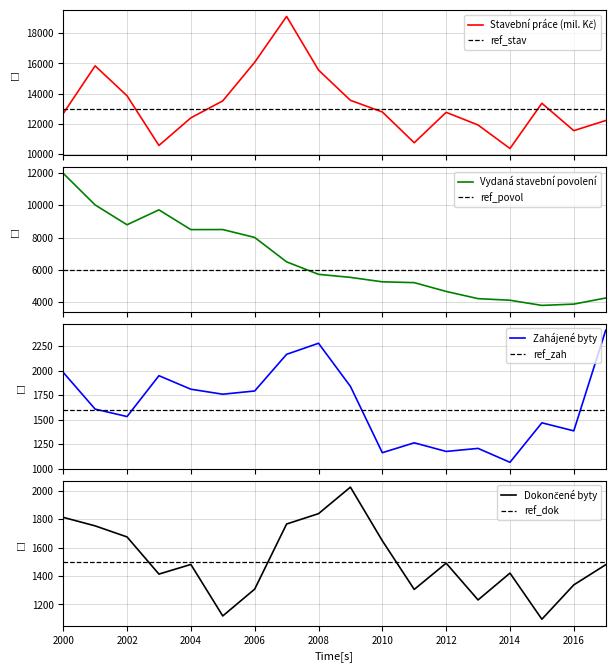

What is the lowest value of the Vydaná stavební povolení series?

3800